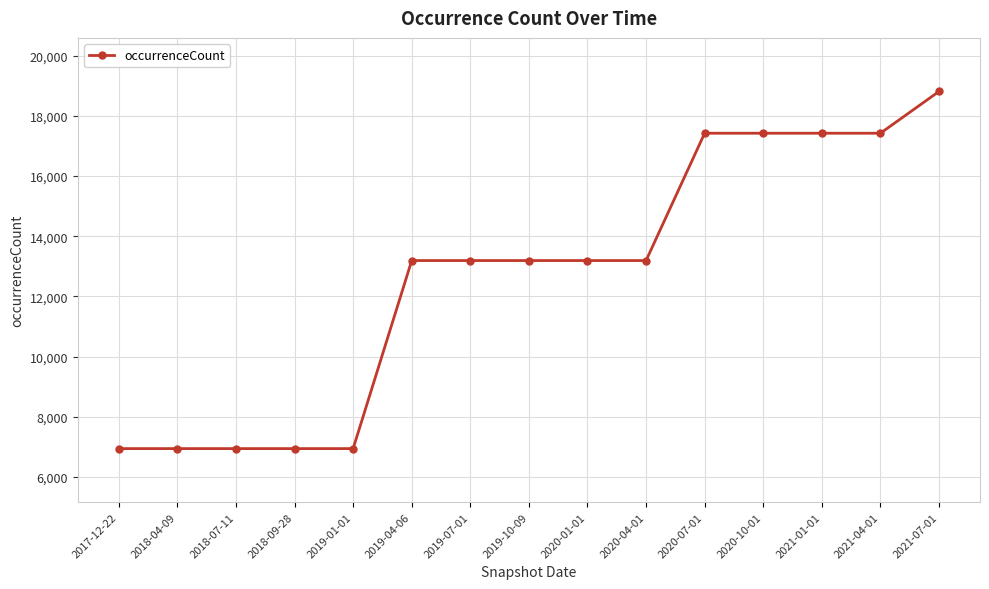

The value at 2019-01-01 is 6945. True or false?

True